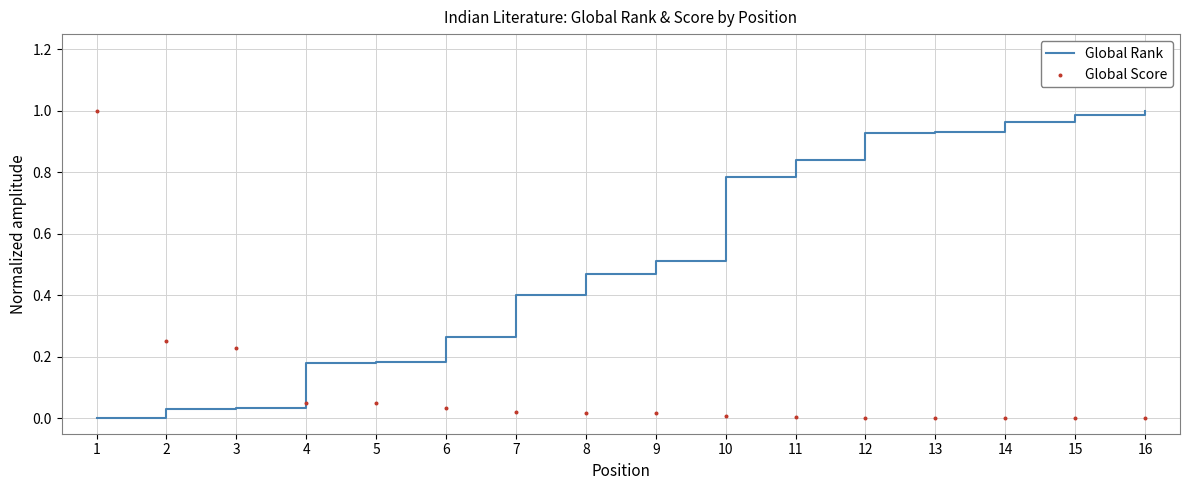

What is the total value across all series at 10?

0.8